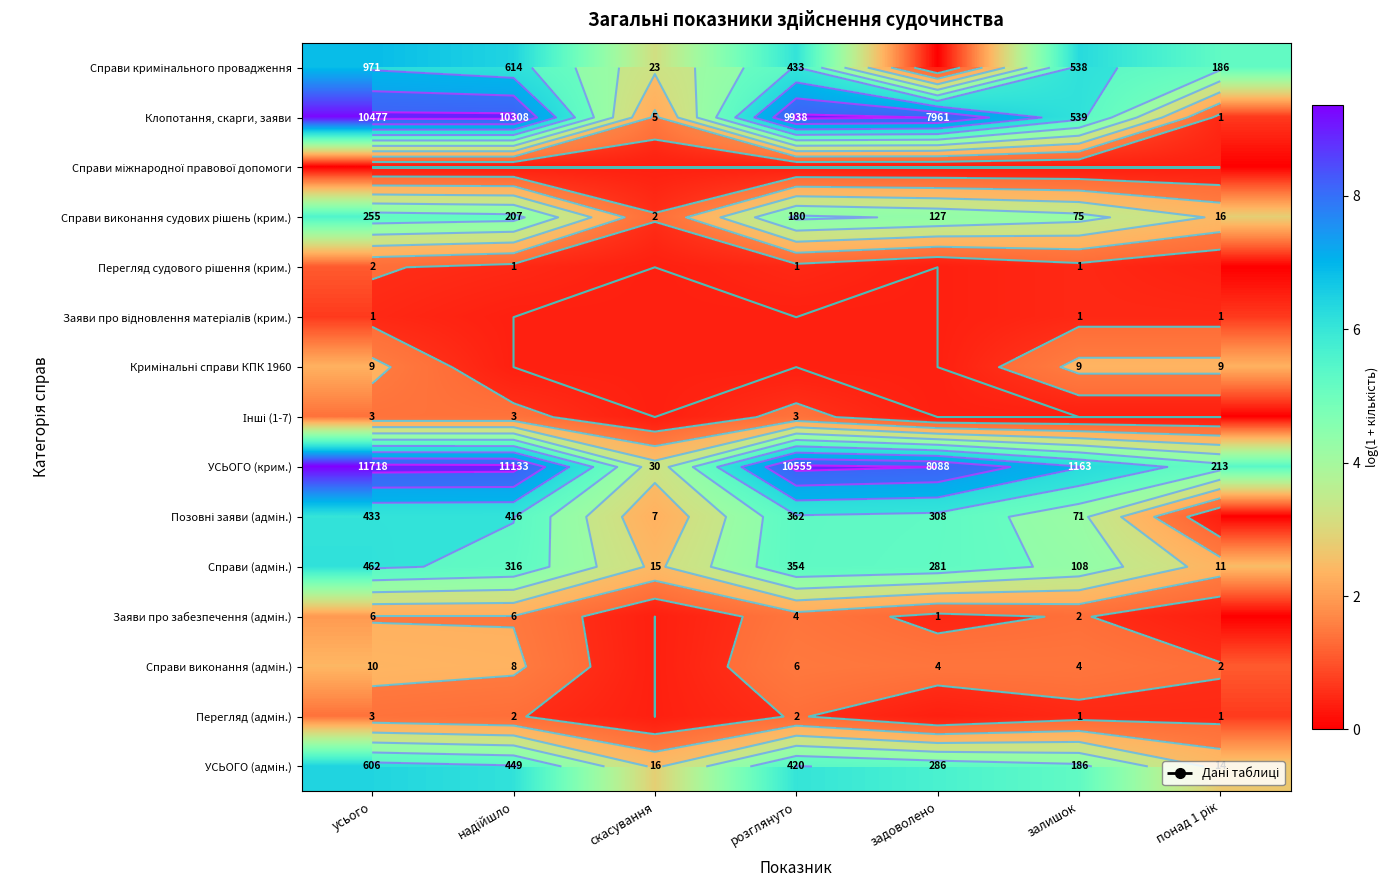

What is the difference between the highest and lowest values at надійшло?

9.3